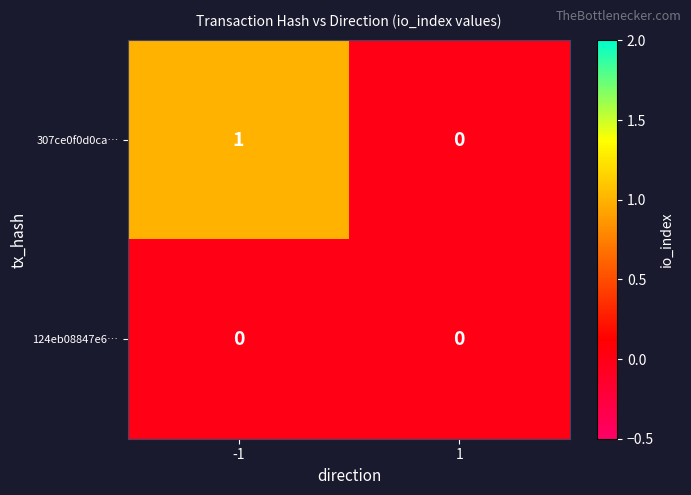

How many data points does each series have?

2